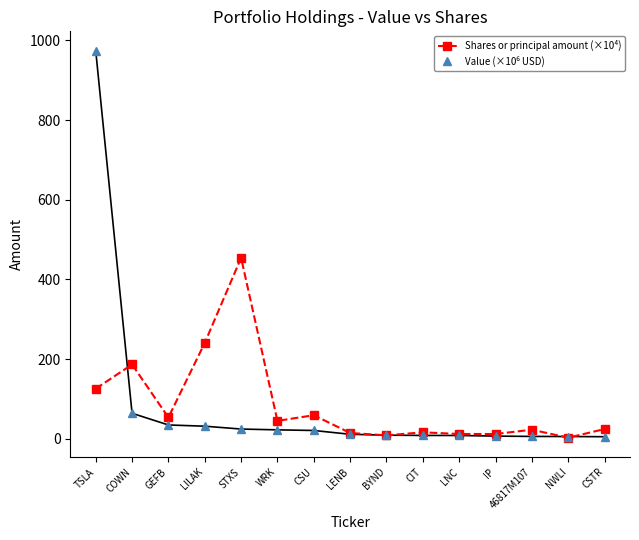

The value of Shares or principal amount (×10⁴) at WRK is 45.0. True or false?

True